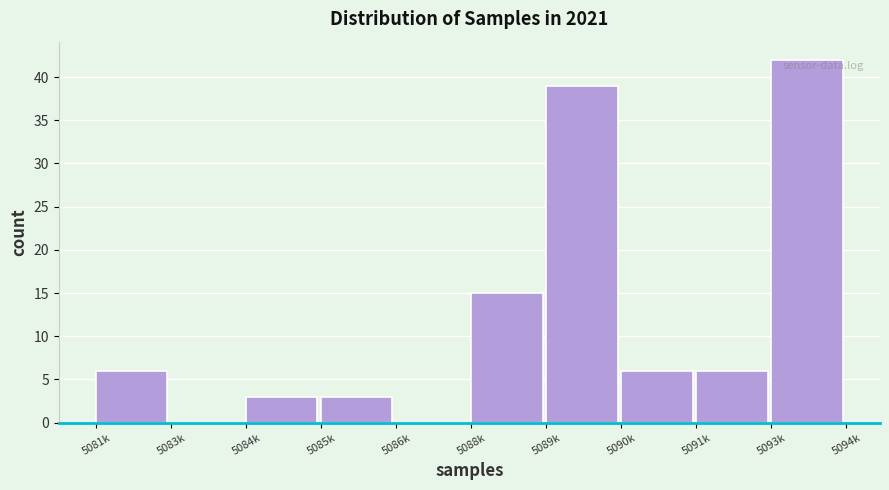

Reading left to right, extract all data points from this chart.

5081k=6	5083k=0	5084k=3	5085k=3	5086k=0	5088k=15	5089k=39	5090k=6	5091k=6	5093k=42